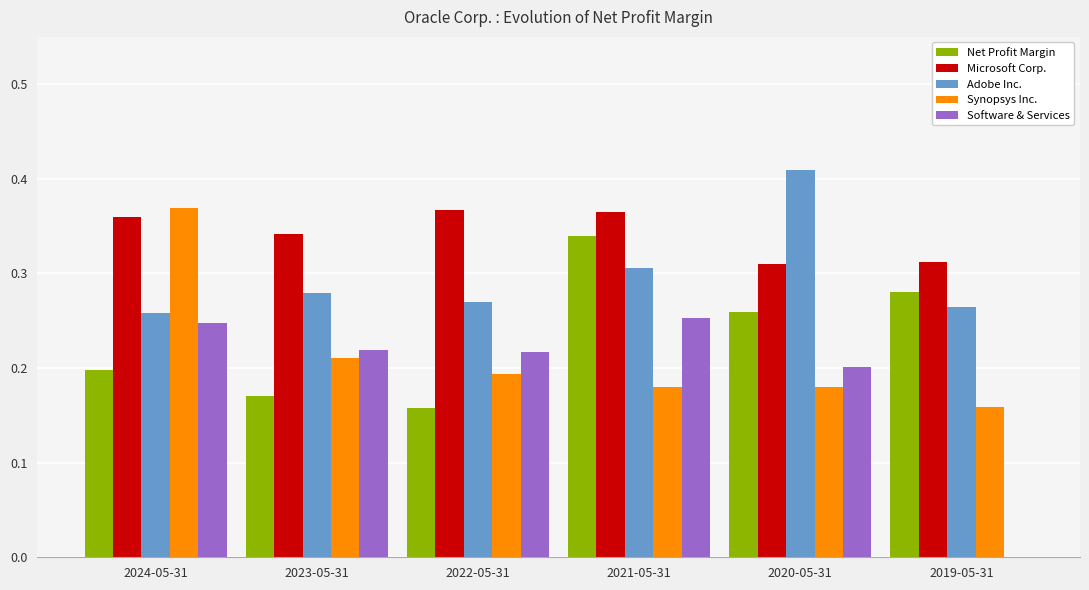

How many Software & Services values are between 0 and 1?

6